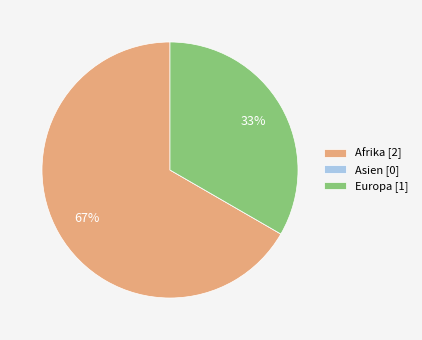

The Europa slice represents 33% of the pie. True or false?

True